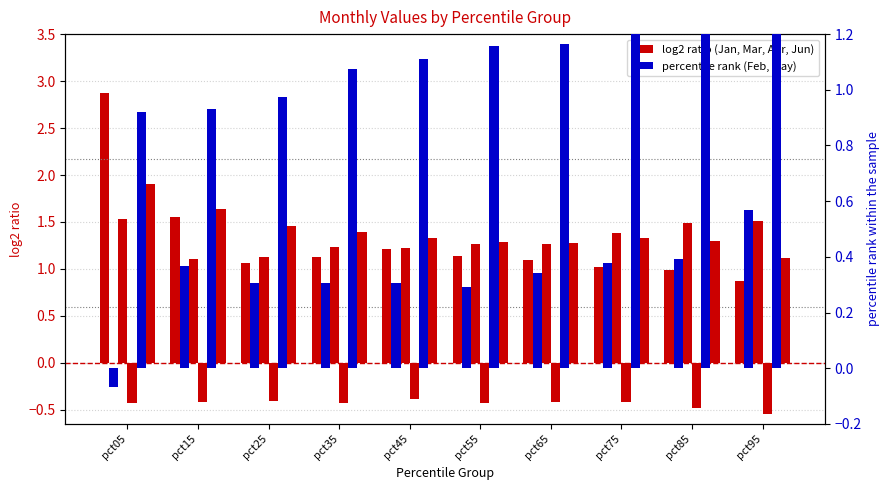

Is the value of May at pct35 greater than the value of Jan at pct95?

Yes